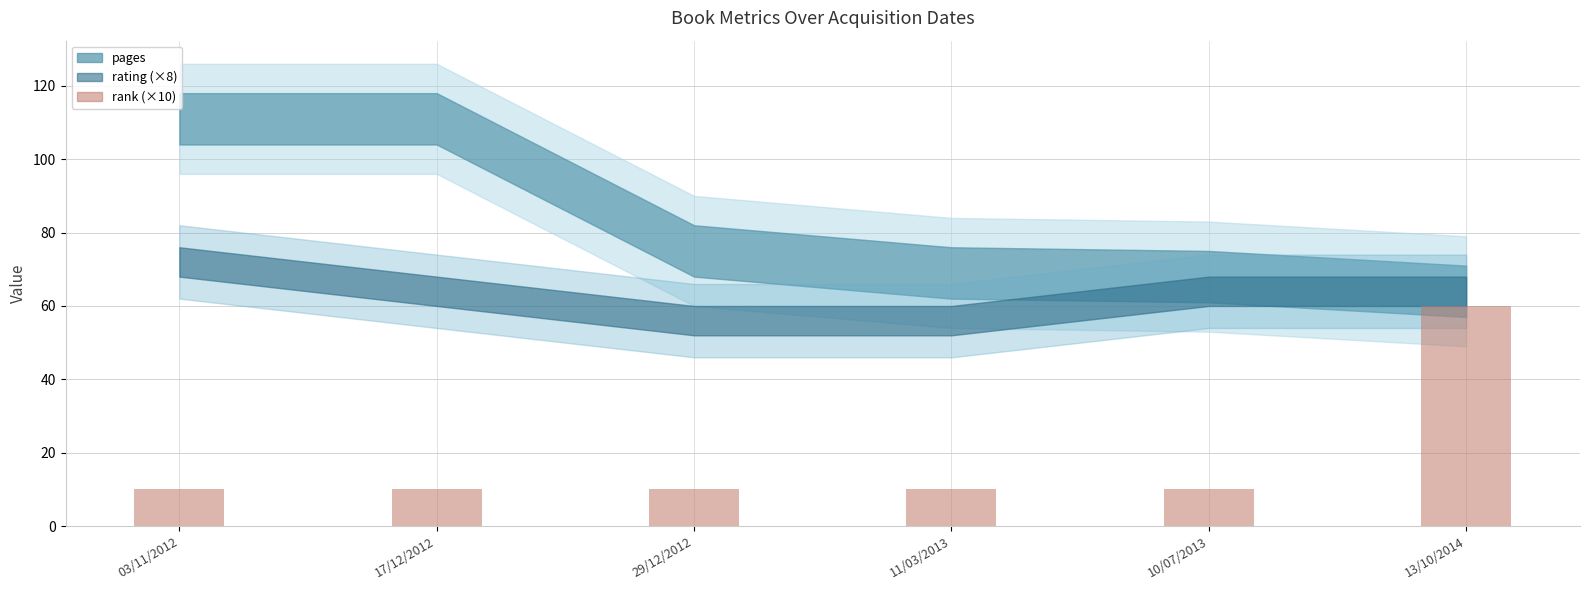

Approximately how many times larger is the value at 29/12/2012 compared to 10/07/2013?

1.0